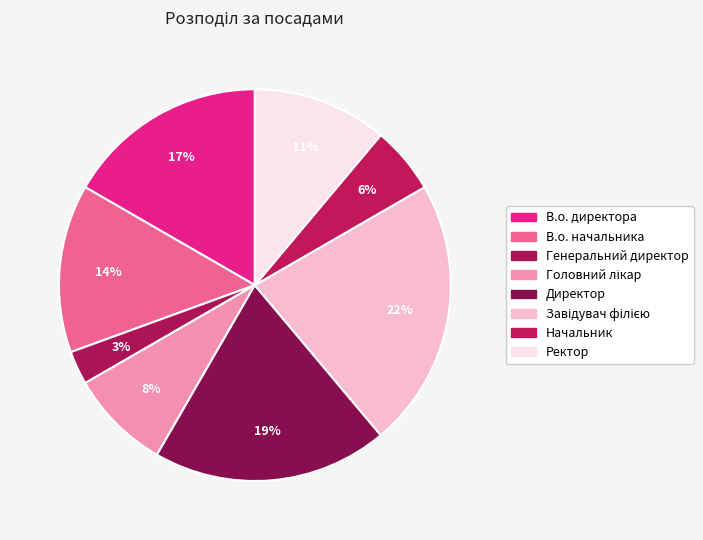

Between Головний лікар and Ректор, which is larger?

Ректор